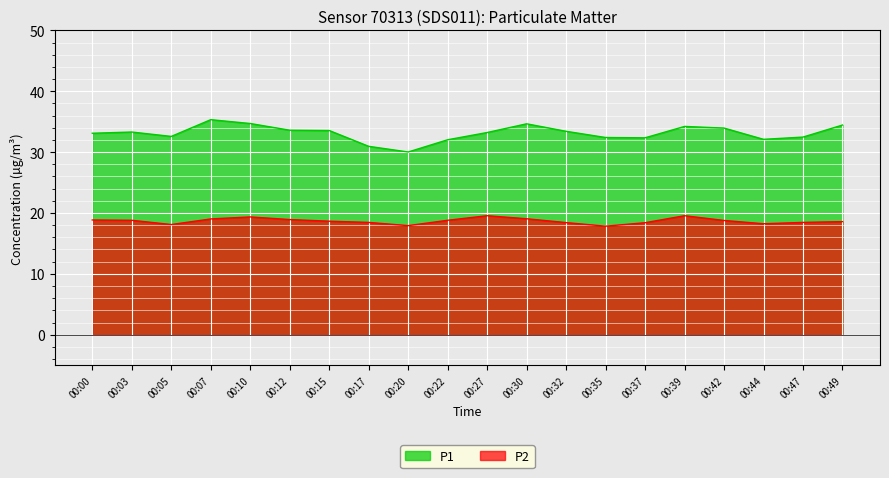

What is the value of the P2 point at the 2nd from the left?

18.8